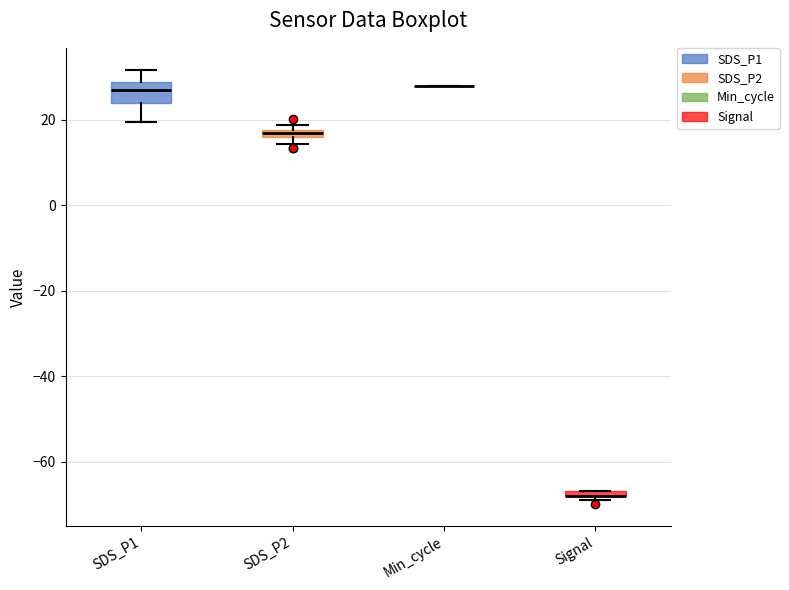

Where does the median line of the box for SDS_P1 sit on the y-axis? The values are not printed on the chart, so give them approximately, as read against the axis.

26